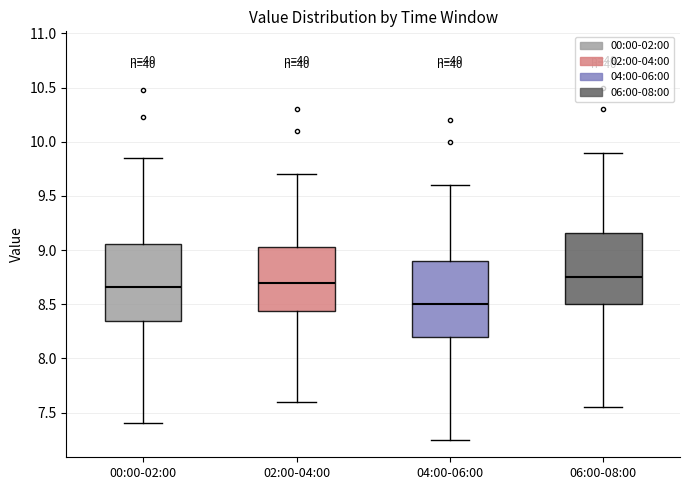

Reading left to right, transcribe this box plot: for each box, give where its median line is, the range the box spans, and where its two whiskers end, as read against the y-axis. The values are not printed on the chart, so give them approximately, as read against the axis.

00:00-02:00: median 8.65, box 8.35 to 9.05, whiskers 7.40 to 9.85
02:00-04:00: median 8.70, box 8.45 to 9.05, whiskers 7.60 to 9.70
04:00-06:00: median 8.50, box 8.20 to 8.90, whiskers 7.25 to 9.60
06:00-08:00: median 8.75, box 8.50 to 9.15, whiskers 7.55 to 9.90